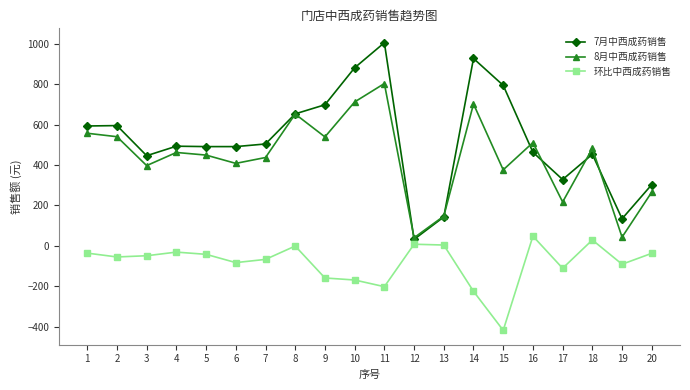

True or false: 环比中西成药销售 and 8月中西成药销售 intersect in this chart.

False